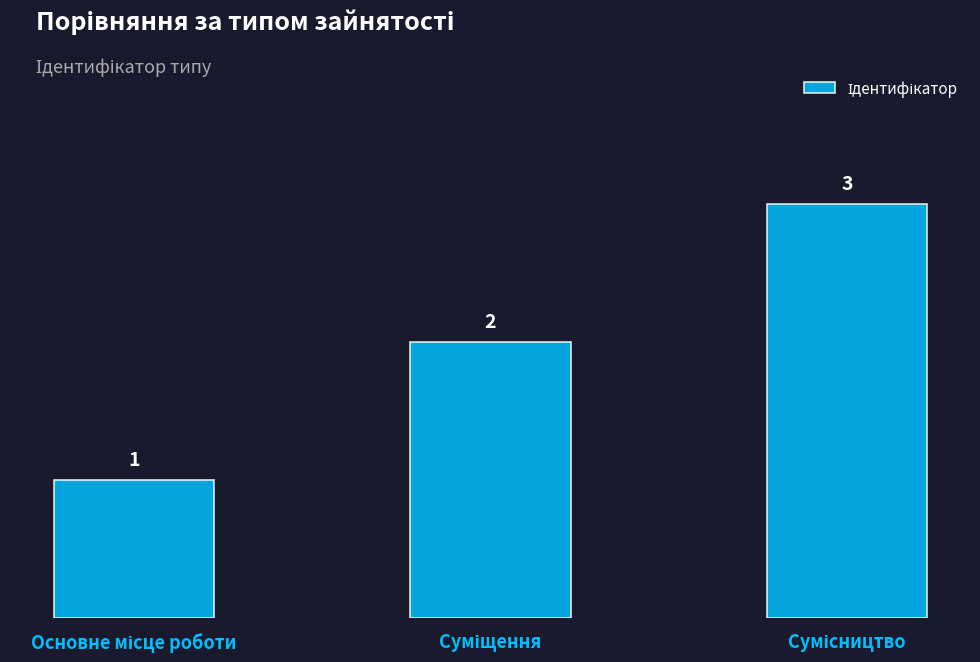

How many data points are less than 2?

1